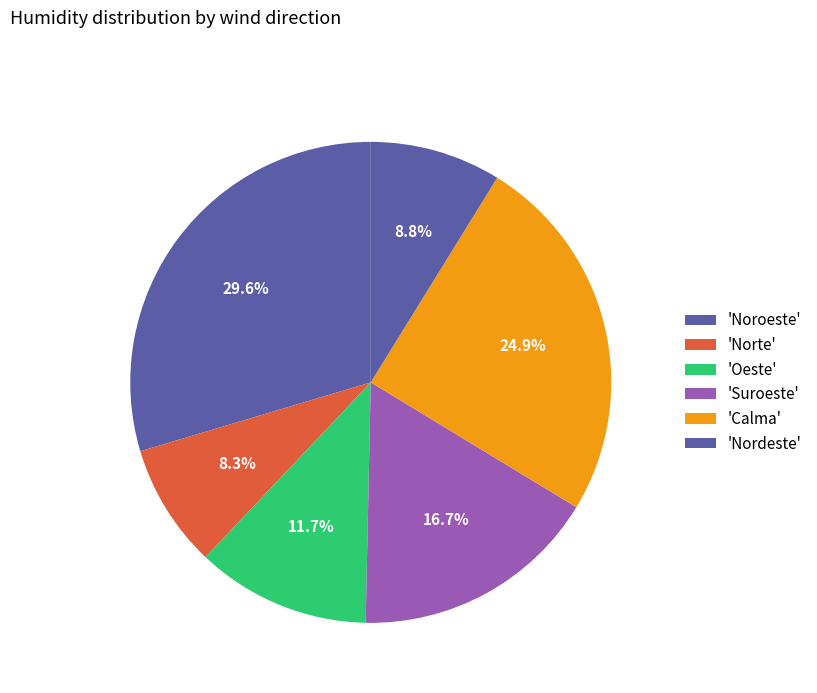

How many segments does this pie chart have?

6